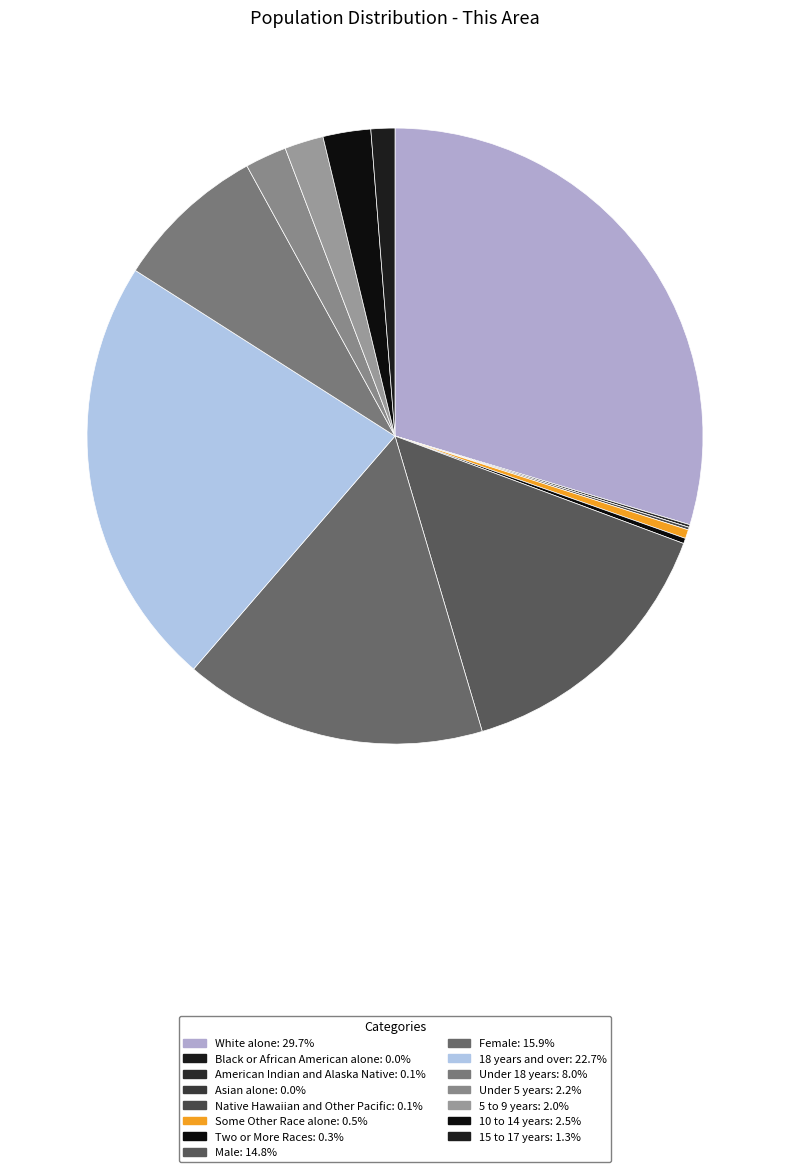

To the nearest percent, what is the average slice percentage?

7%